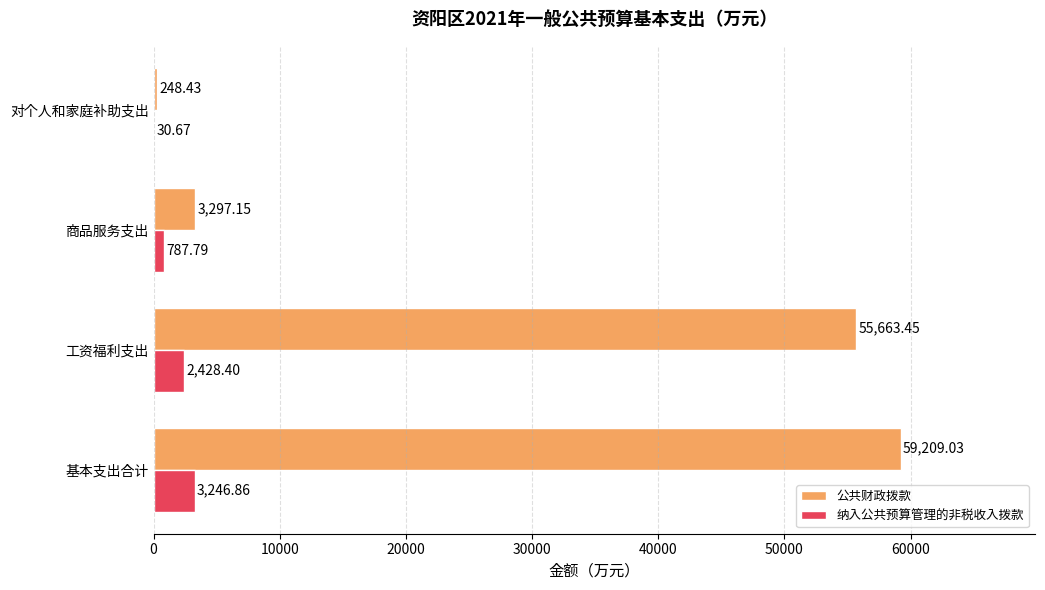

Which series has the largest total across all categories?

公共财政拨款